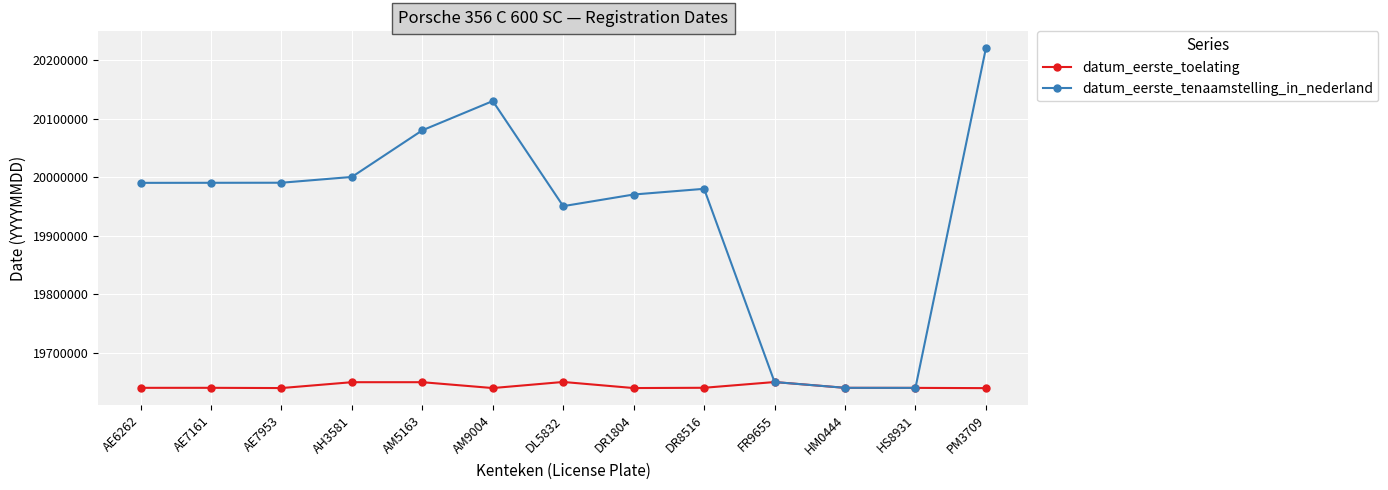

What is the difference between the second highest and minimum values in the datum_eerste_tenaamstelling_in_nederland series?

489784